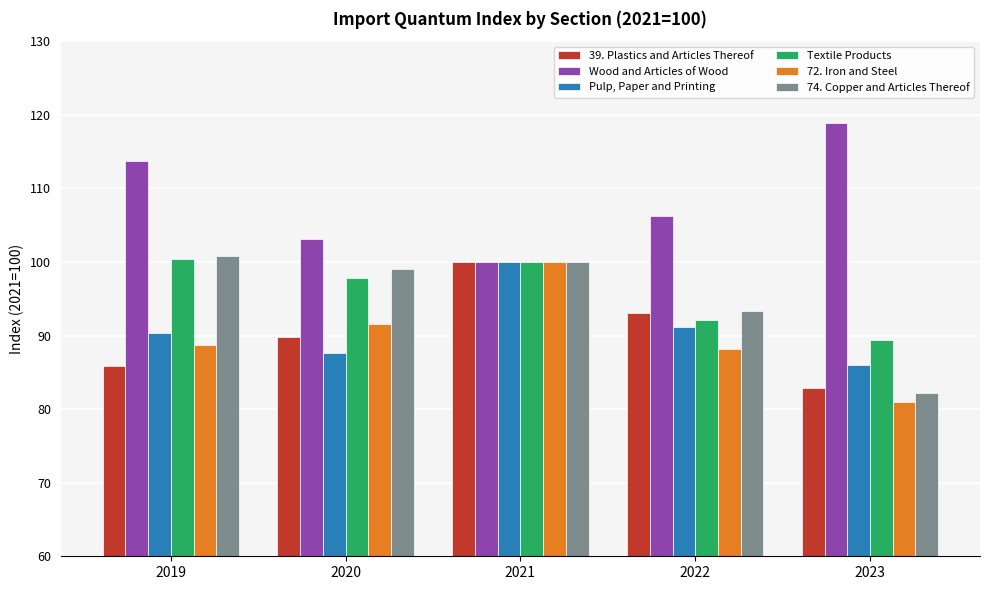

How many data points in Textile Products are less than 97?

2